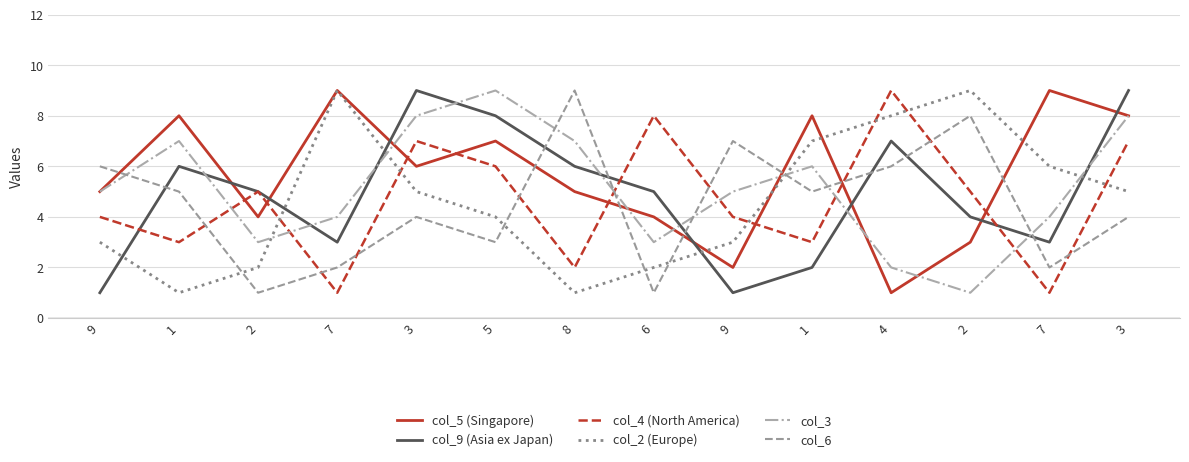

The col_4 (North America) series shows 2 at 8. True or false?

True